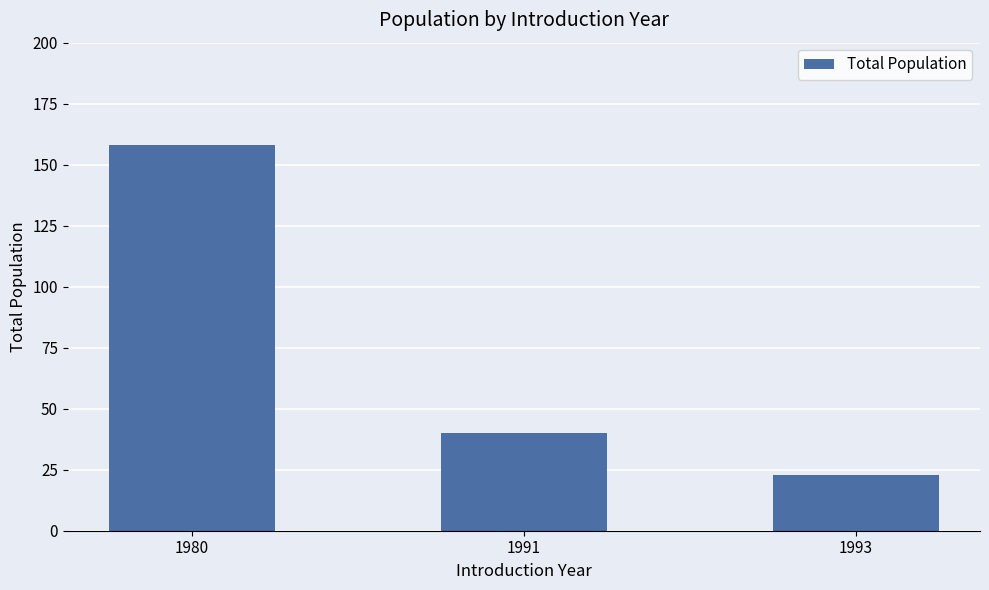

What is the difference between the second highest and minimum values?

17